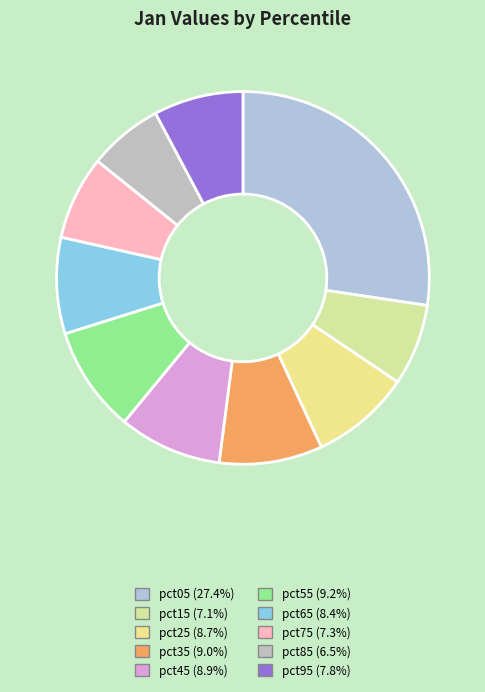

The pct75 slice represents 1% of the pie. True or false?

False